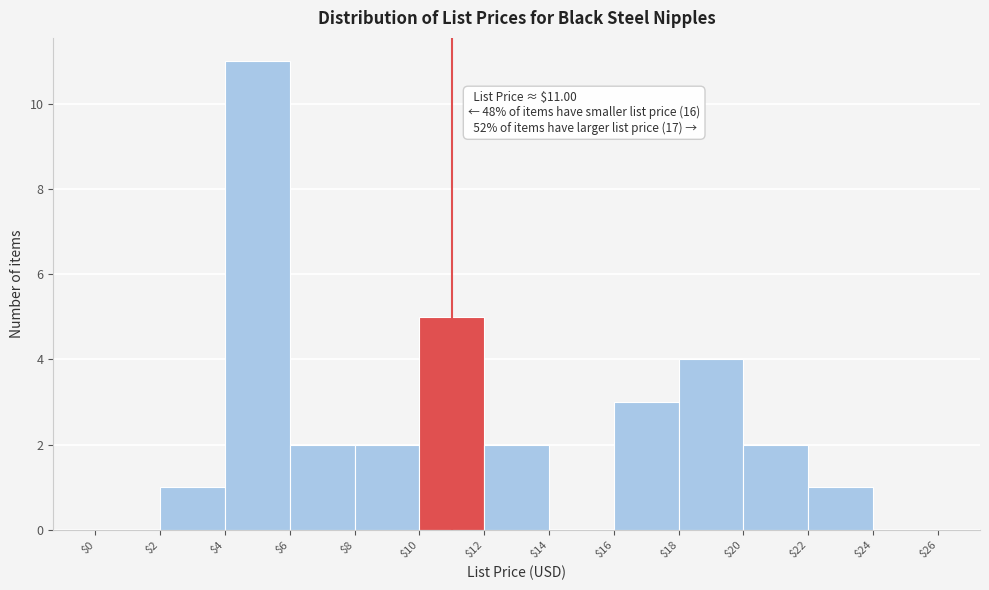

Which range on the x-axis has the tallest bar?

$4 to $6